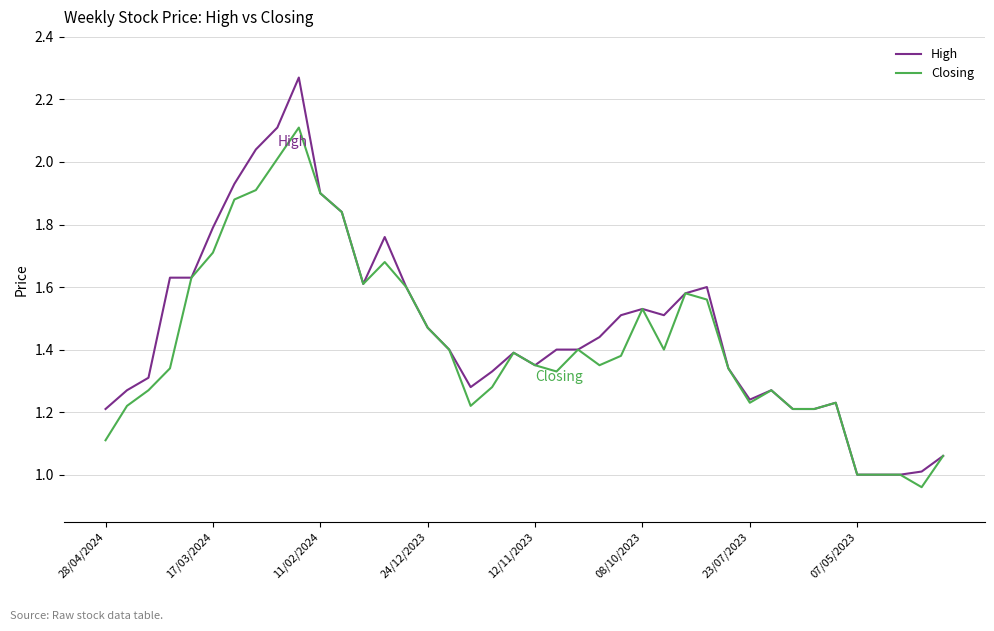

Which series has the widest spread of values?

High